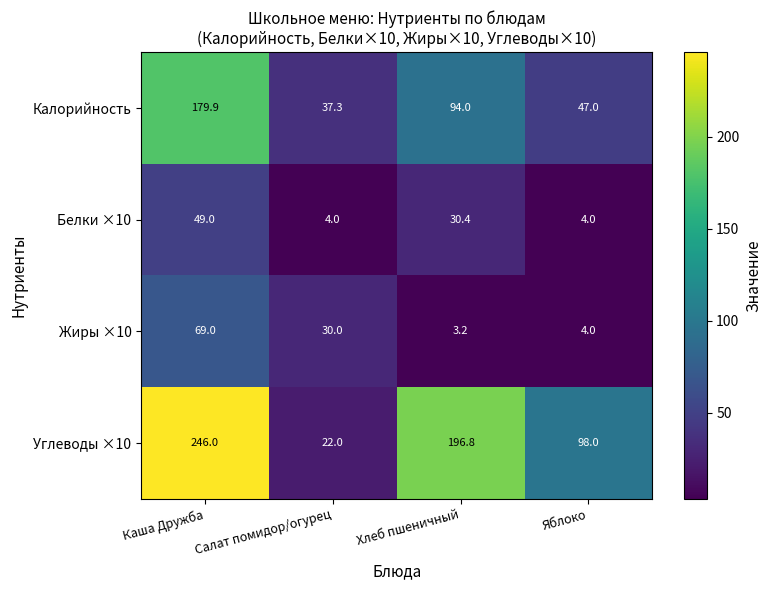

Which series has the widest spread of values?

Углеводы ×10